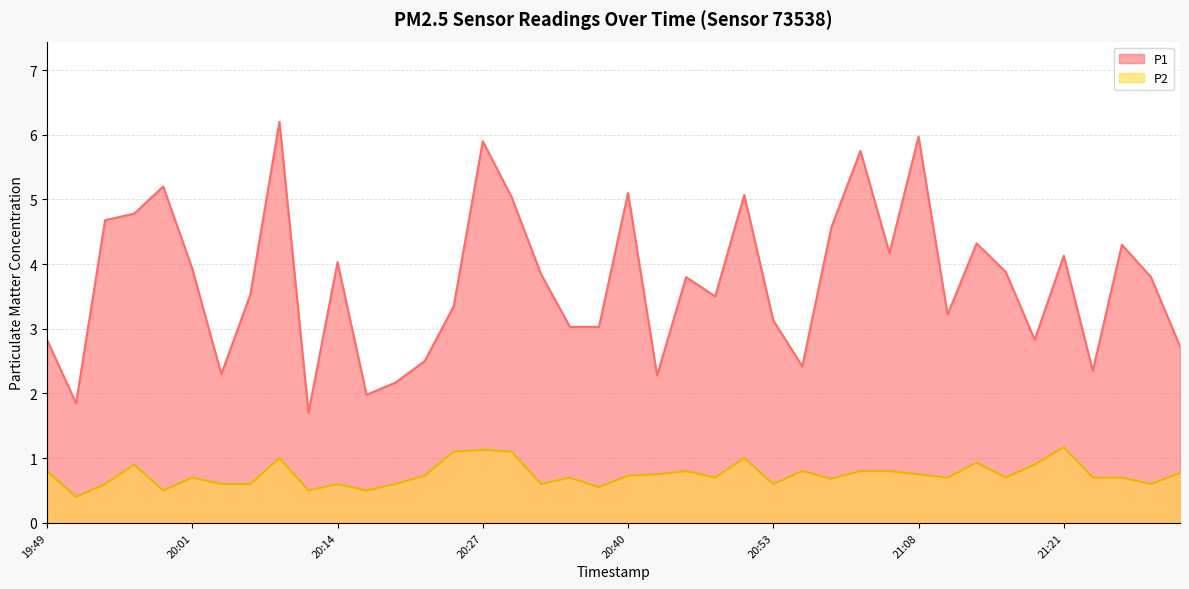

Reading left to right, list all the values displayed in this chart.

P1: 2.8	1.9	4.7	4.8	5.2	3.9	2.3	3.5	6.2	1.7	4.0	2.0	2.2	2.5	3.4	5.9	5.0	3.9	3.0	3.0	5.1	2.3	3.8	3.5	5.1	3.1	2.4	4.6	5.8	4.2	6.0	3.2	4.3	3.9	2.8	4.1	2.4	4.3	3.8	2.7
P2: 0.8	0.4	0.6	0.9	0.5	0.7	0.6	0.6	1.0	0.5	0.6	0.5	0.6	0.7	1.1	1.1	1.1	0.6	0.7	0.6	0.7	0.8	0.8	0.7	1.0	0.6	0.8	0.7	0.8	0.8	0.8	0.7	0.9	0.7	0.9	1.2	0.7	0.7	0.6	0.8